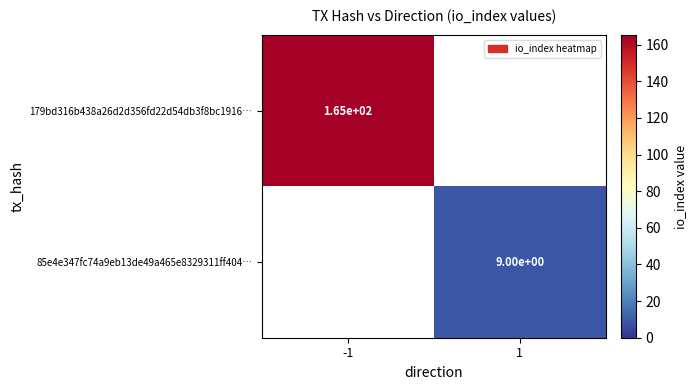

The value of 179bd316b438a26d2d356fd22d54db3f8bc1916… at -1 is 281. True or false?

False